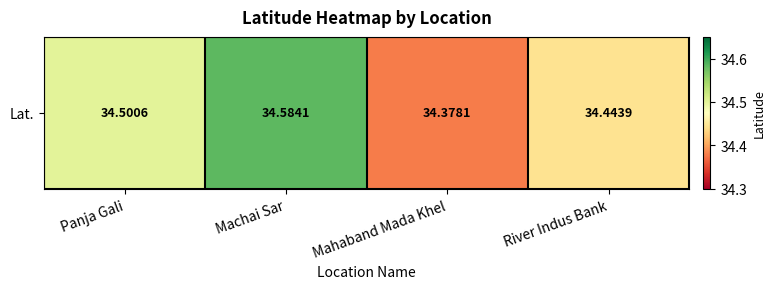

Rank the categories by value from highest to lowest.

Machai Sar, Panja Gali, River Indus Bank, Mahaband Mada Khel